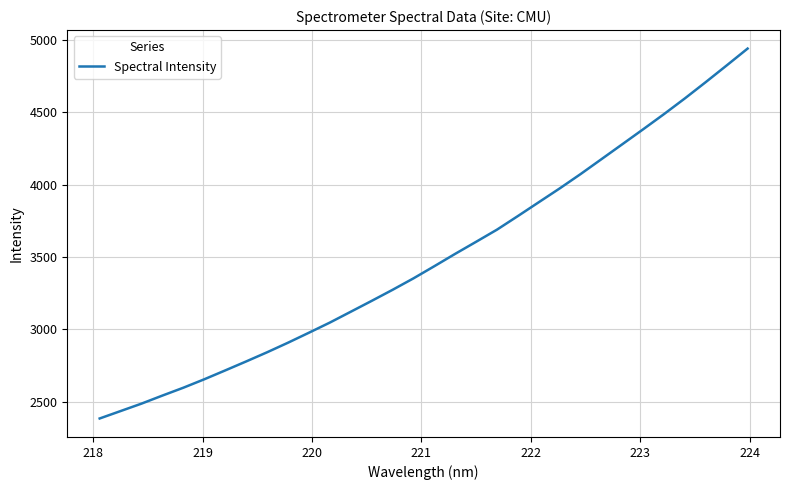

What is the difference between the maximum and minimum values?

2556.4